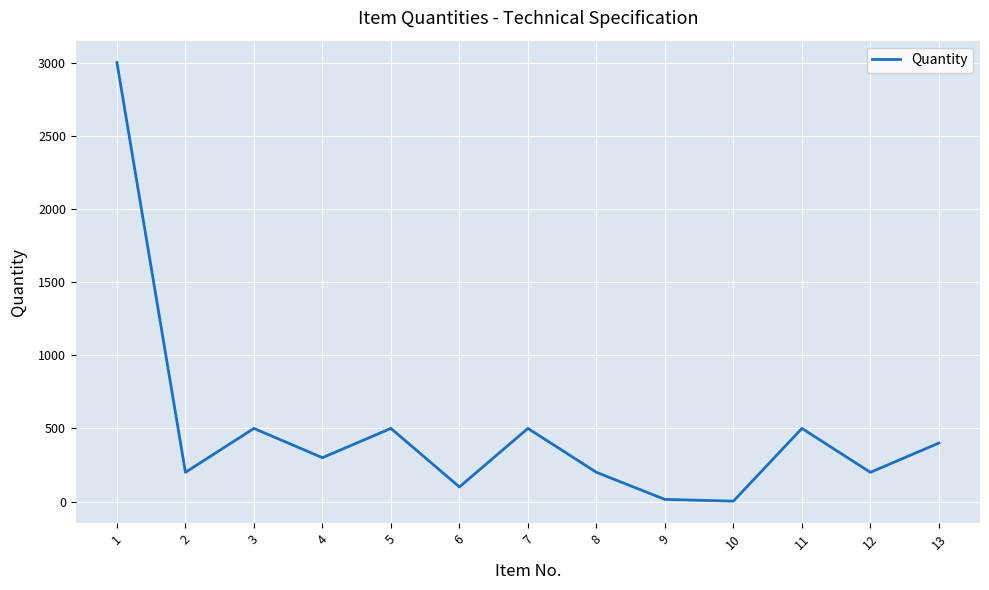

What is the sum of the values at 13 and 11?

900